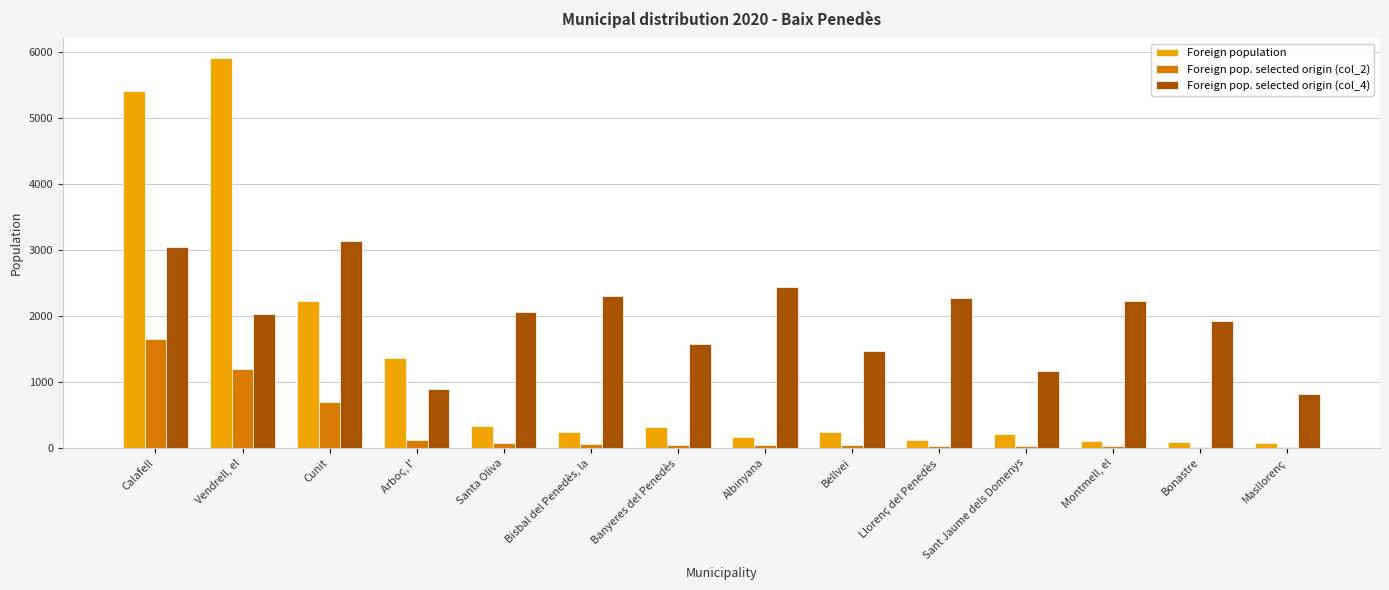

True or false: Foreign population has a value of 582 at Arboç, l'.

False